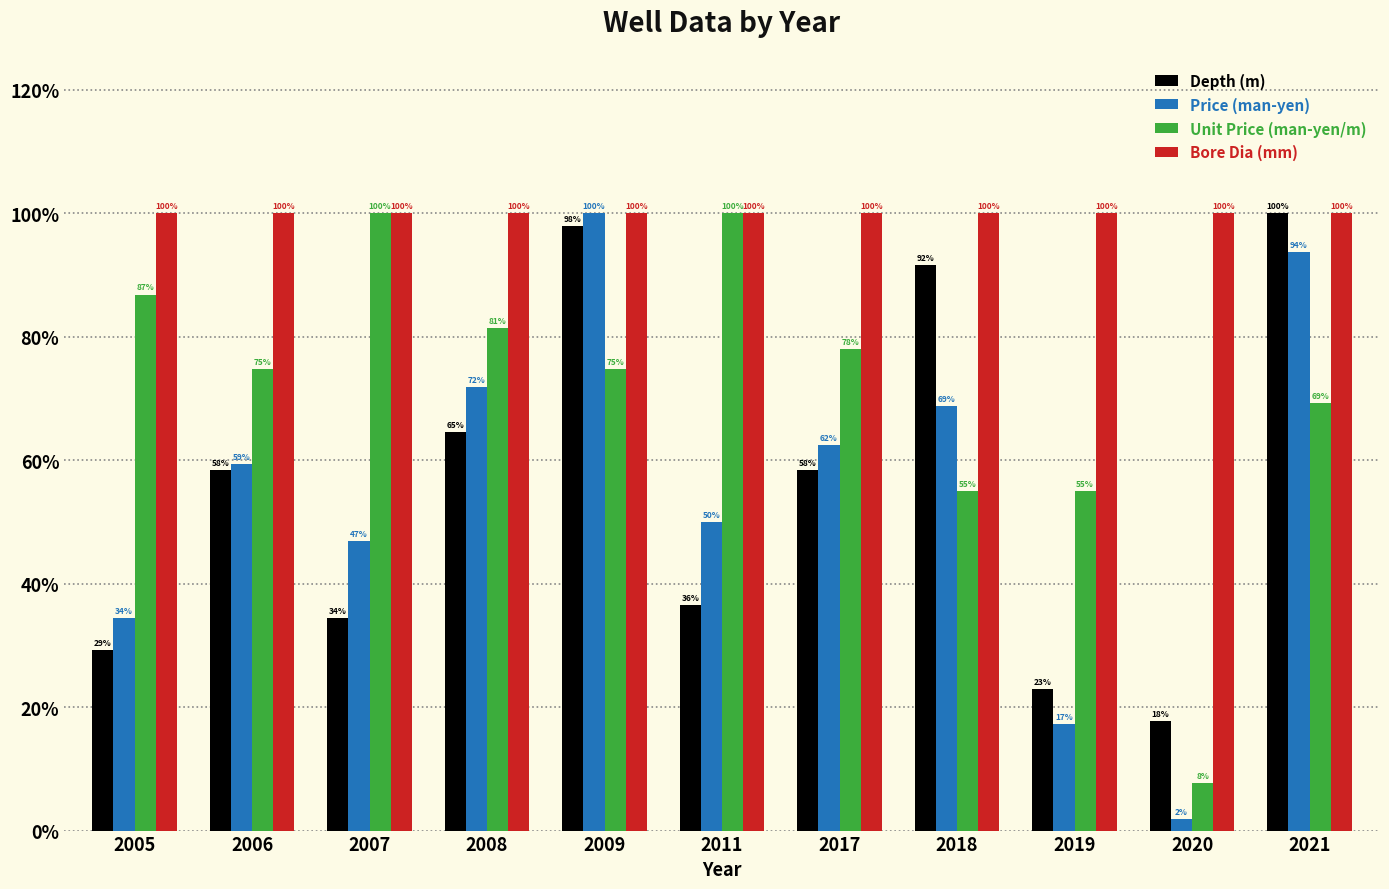

What is the difference between the Price (man-yen) values at 2008 and 2009?

0.3